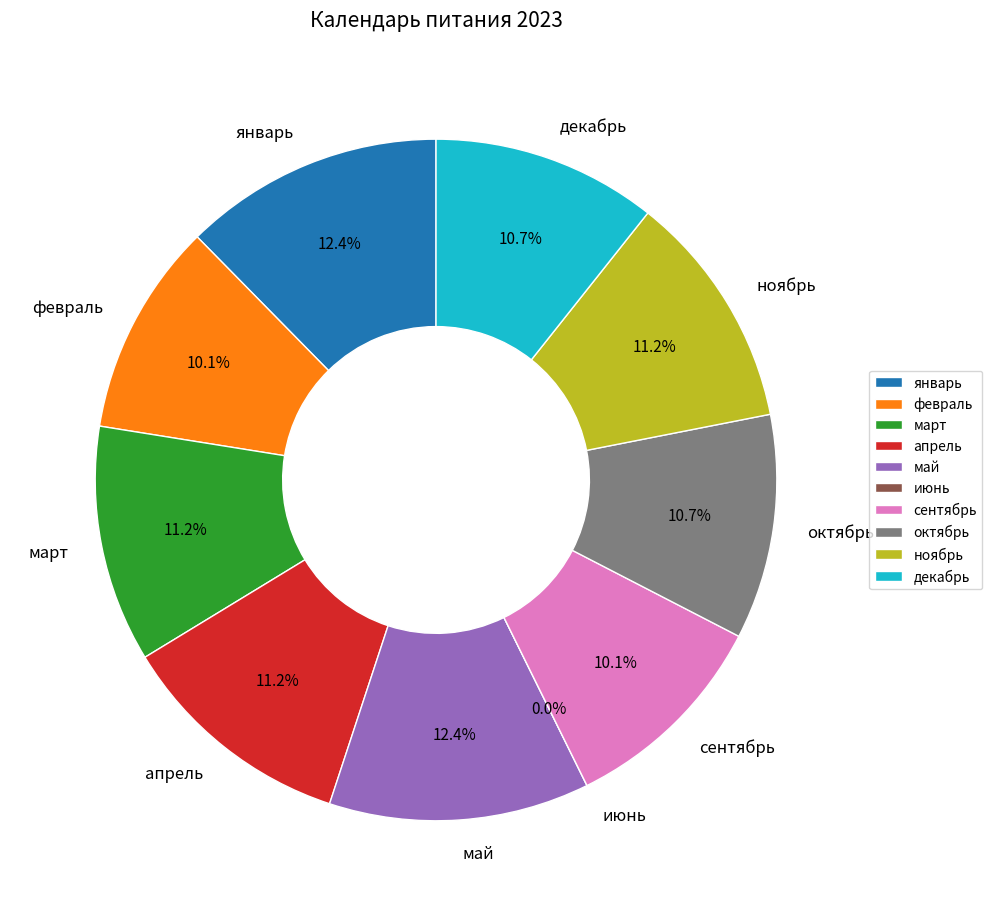

What is the total percentage of февраль and апрель?

21.3%